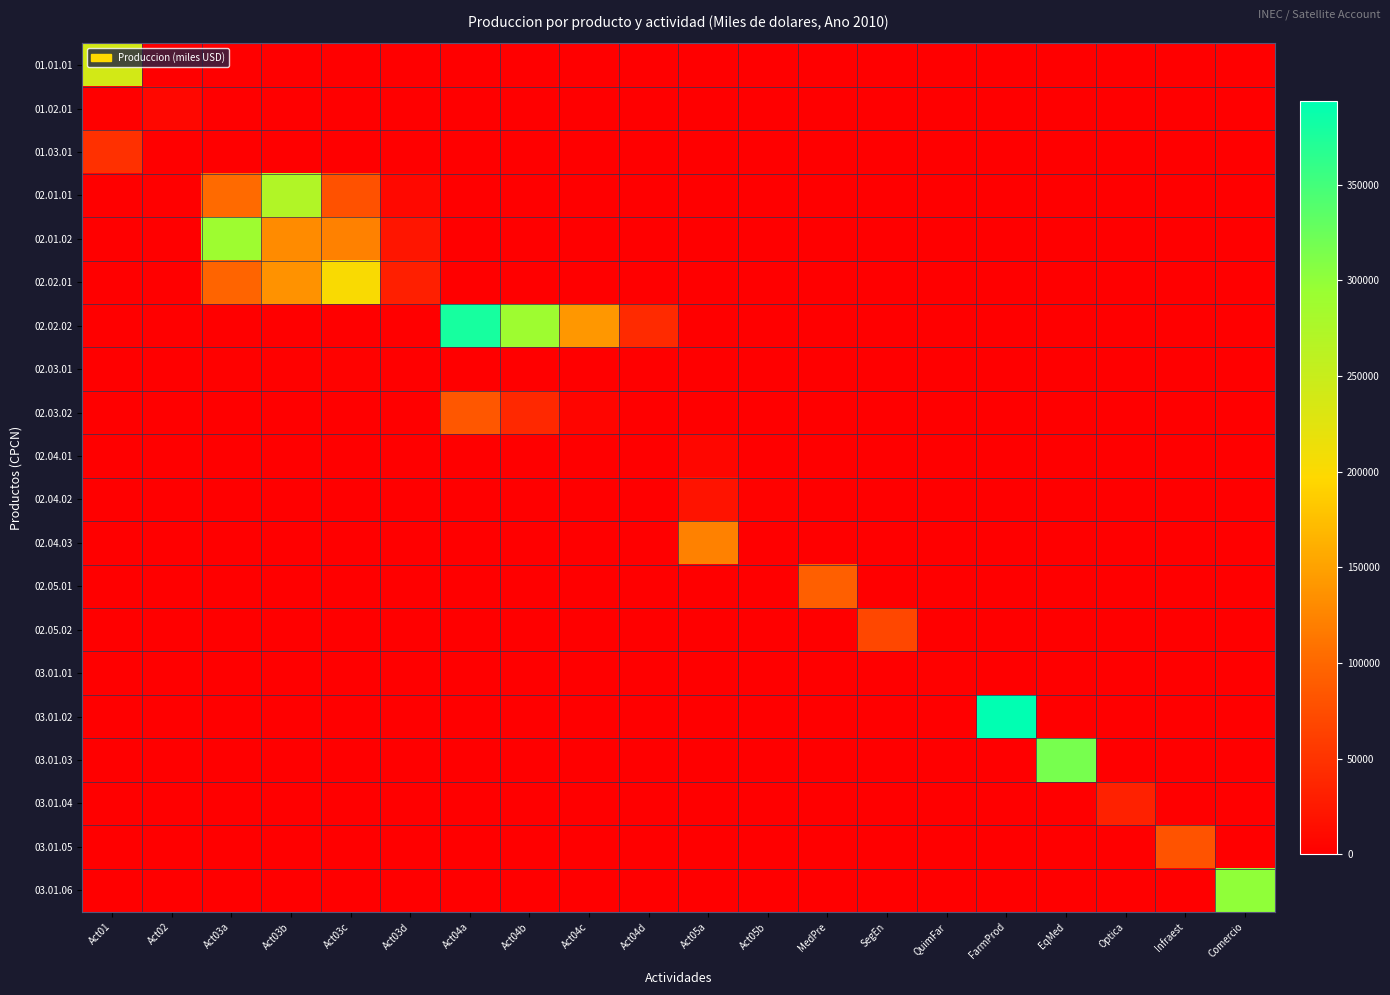

At which category is the sum across all series the highest?

Act03b